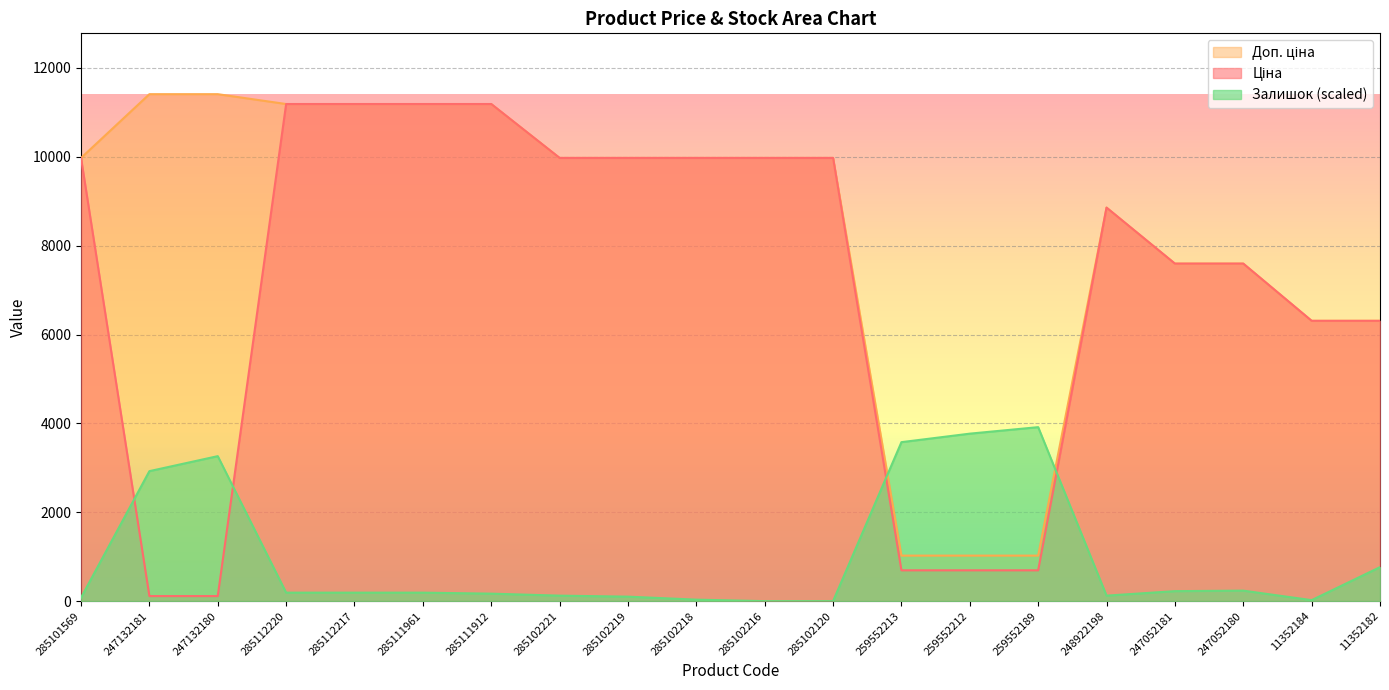

Rank the series by their average value, from lowest to highest.

Залишок, Ціна, Доп. ціна